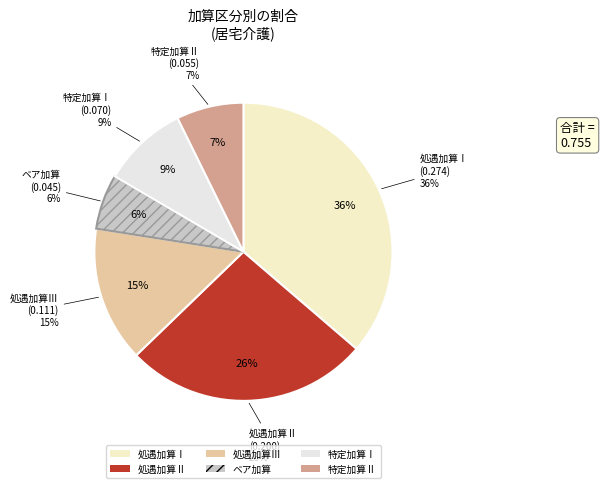

How many segments does this pie chart have?

6